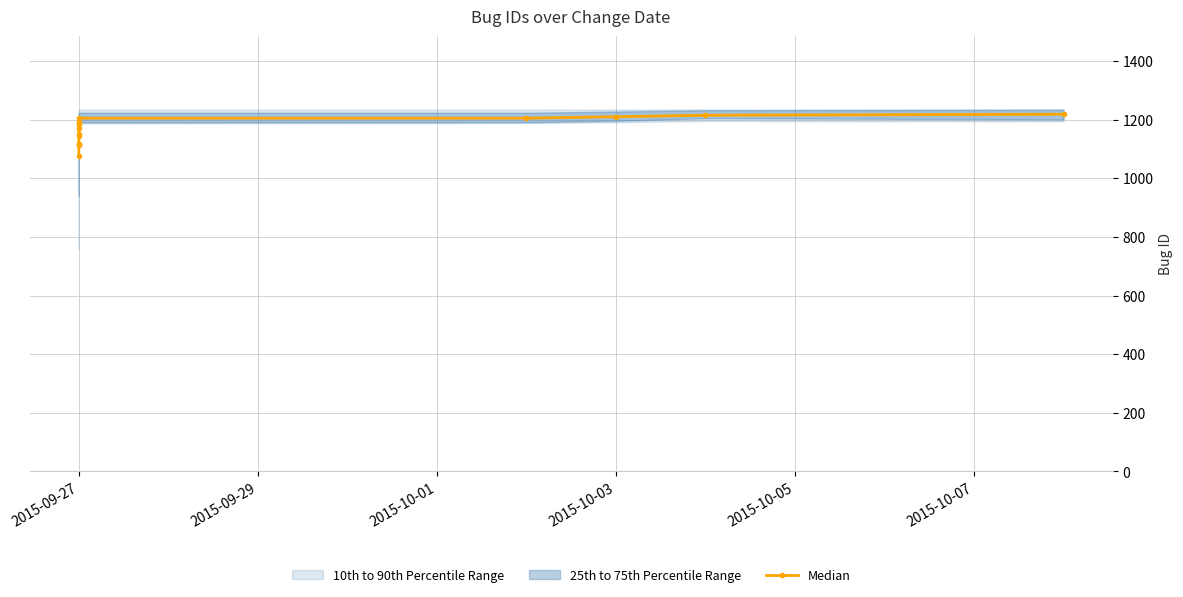

What position from the right is 10?

5